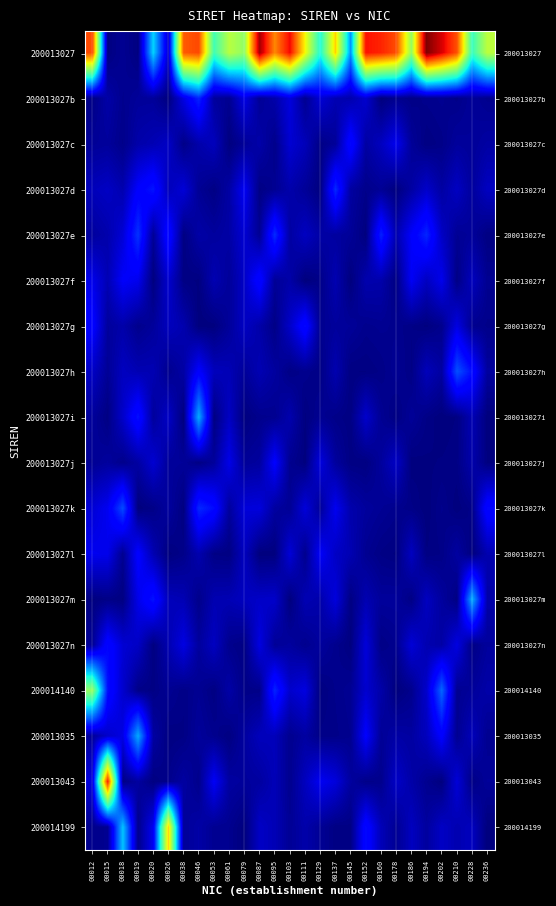

Which series has the largest total across all categories?

200013027